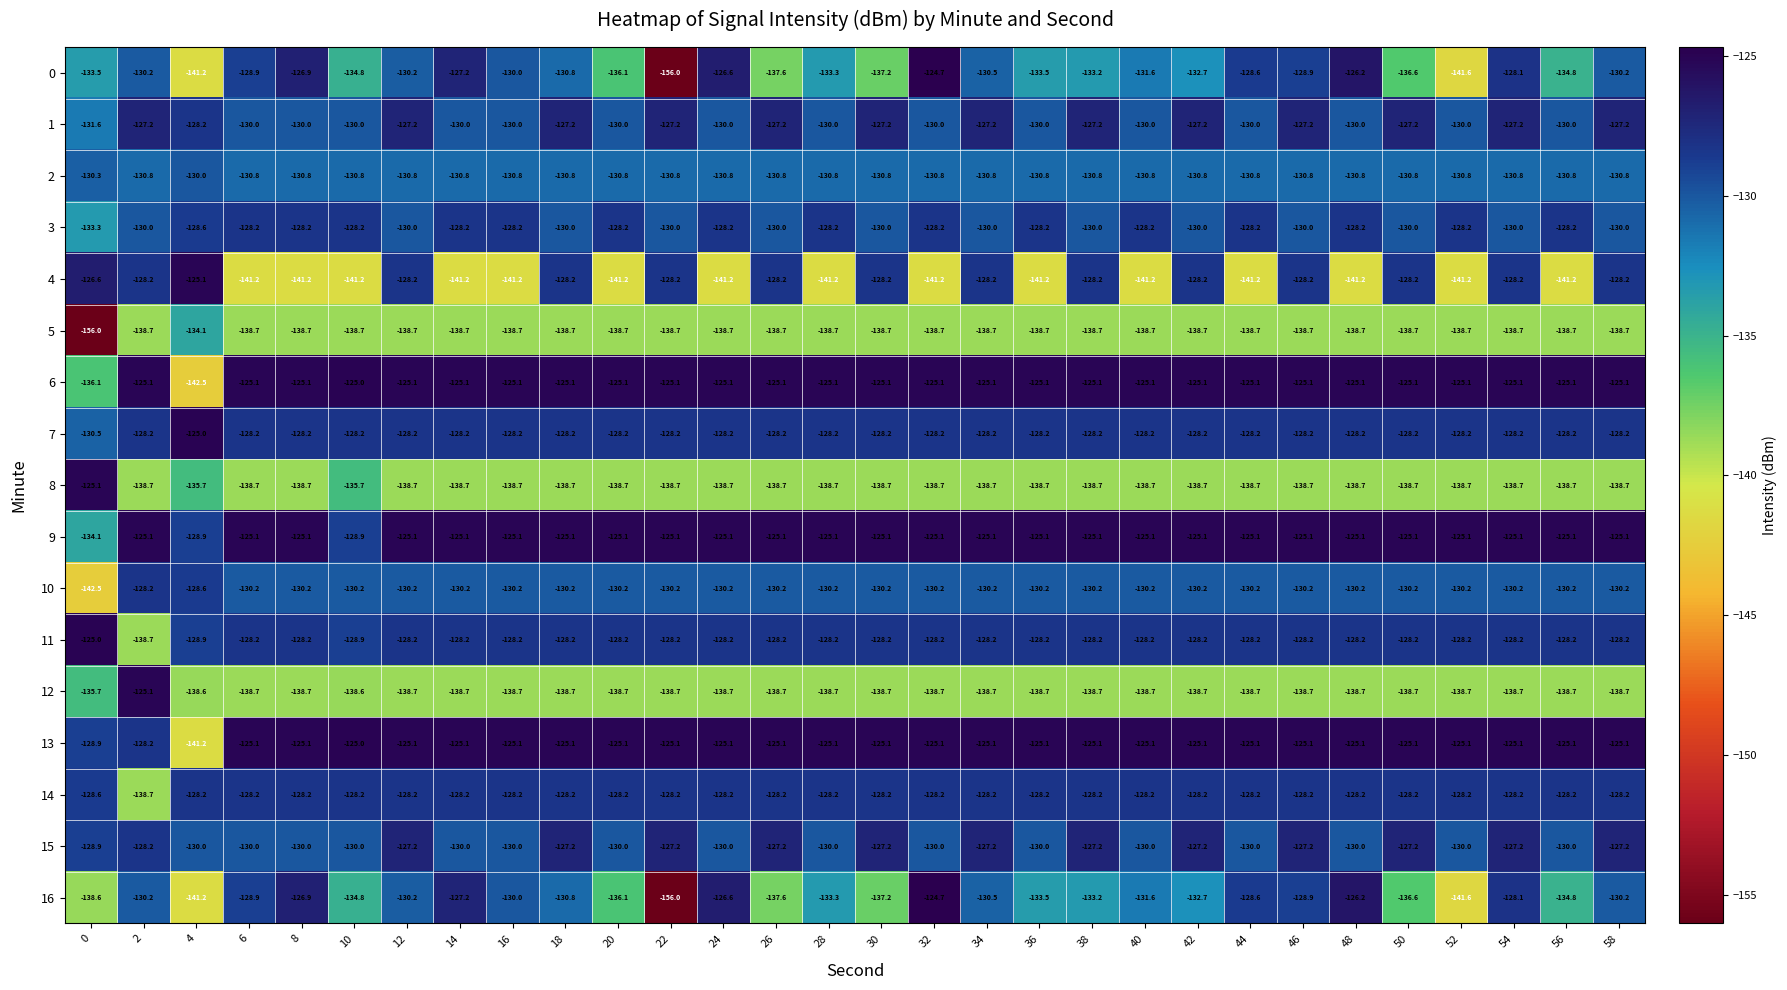

What is the approximate value of 8 at 24?

-138.7